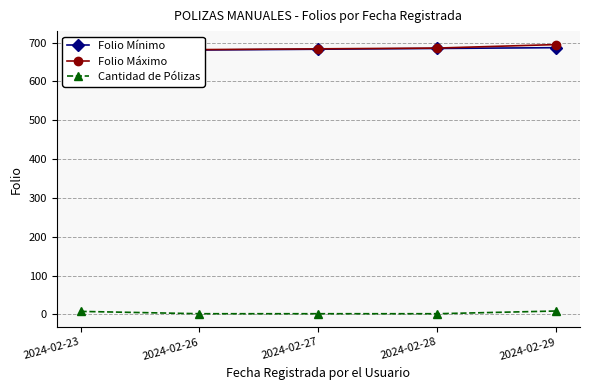

Rank the series by their maximum value, from highest to lowest.

Folio Máximo, Folio Mínimo, Cantidad de Pólizas